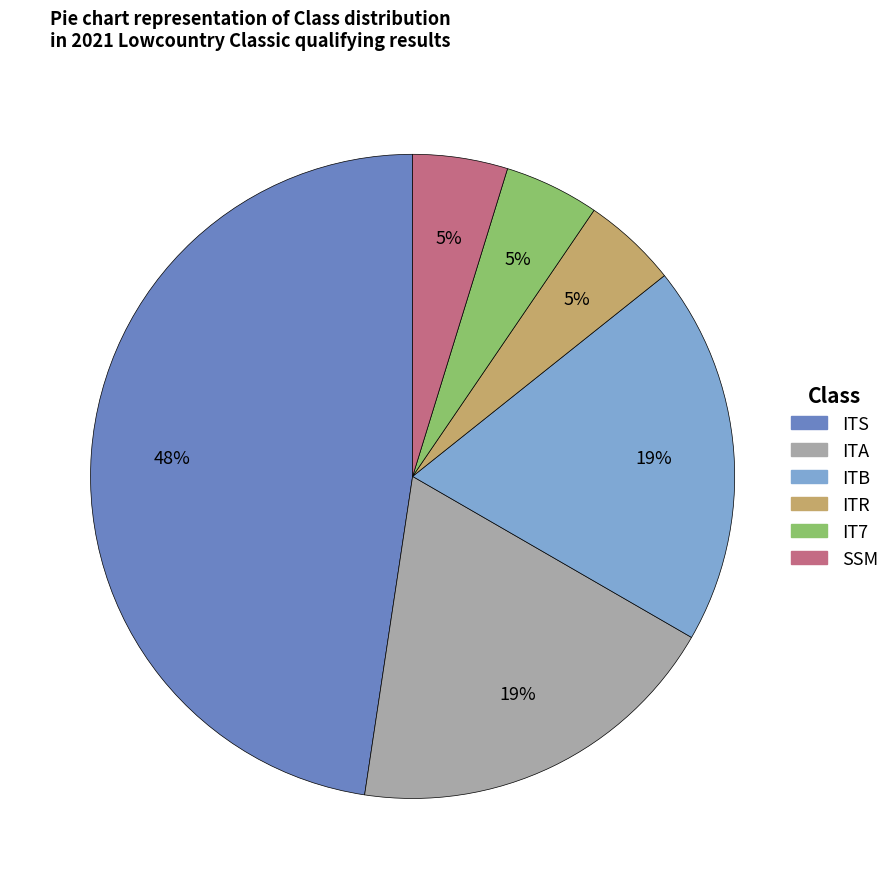

To the nearest percent, what is the average slice percentage?

17%